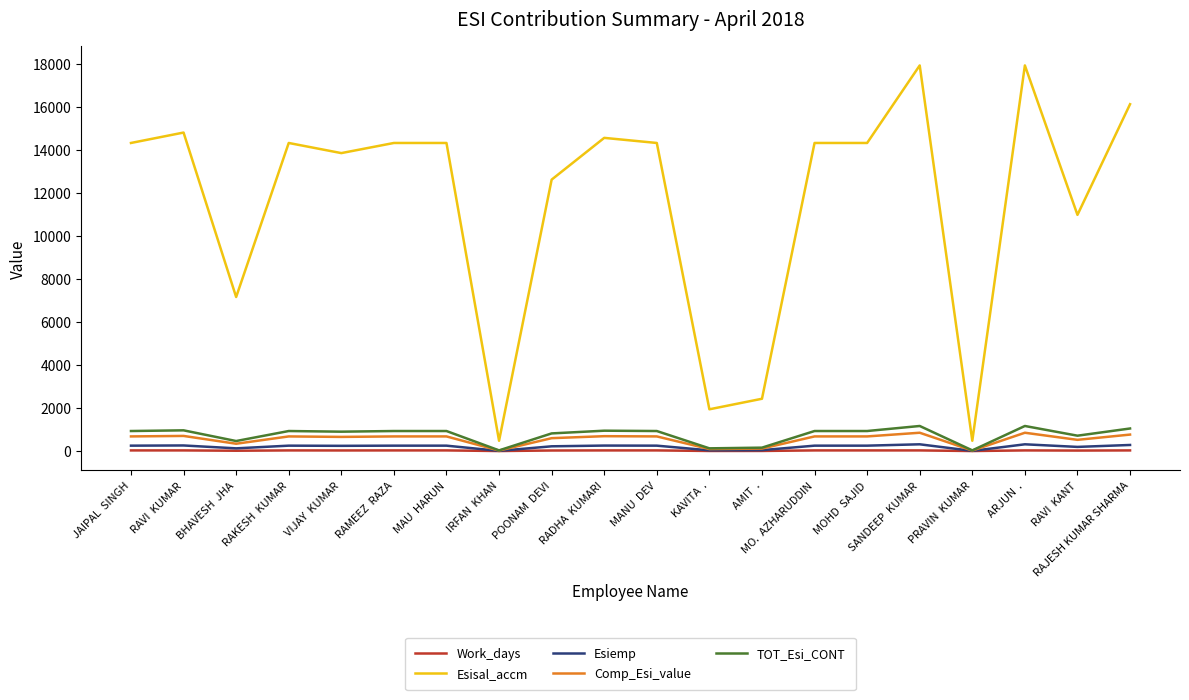

Rank the series by their maximum value, from lowest to highest.

Work_days, Esiemp, Comp_Esi_value, TOT_Esi_CONT, Esisal_accm